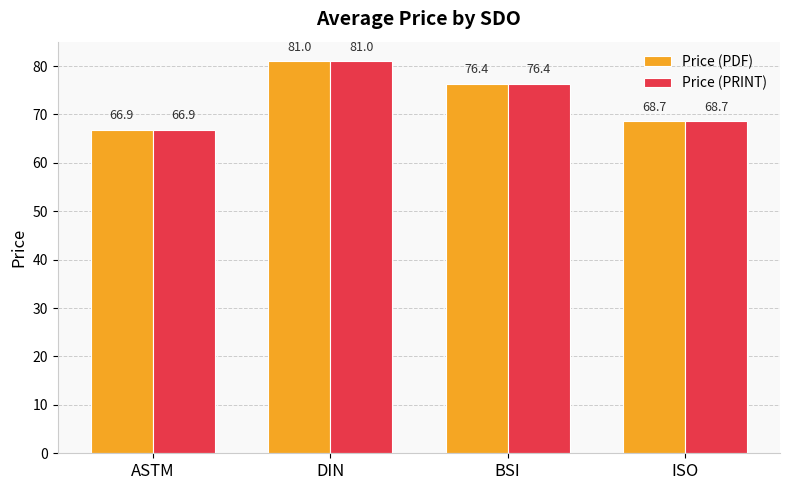

The value of Price (PDF) at ASTM is 66.9. True or false?

True